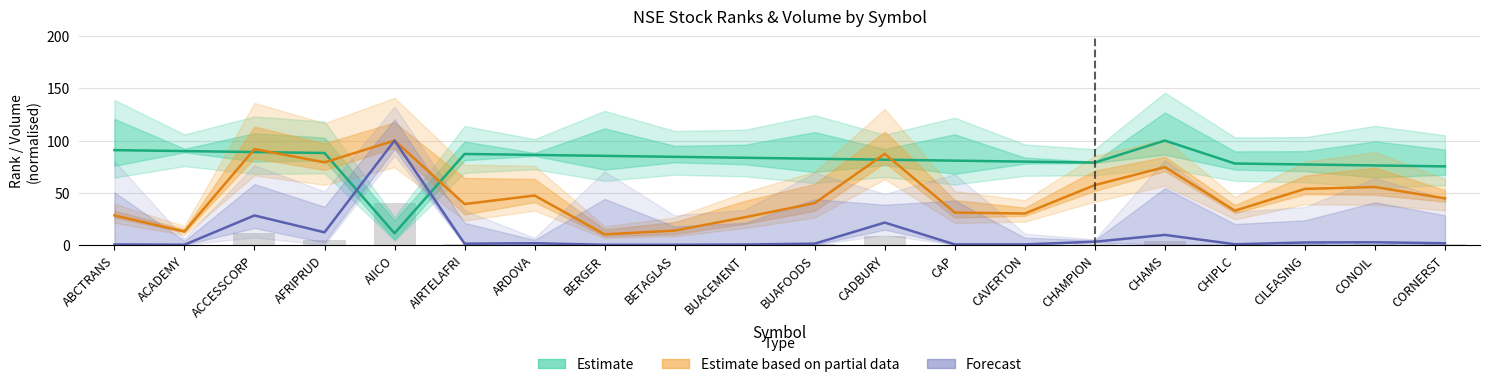

What is the label of the 15th bar from the right?

AIRTELAFRI